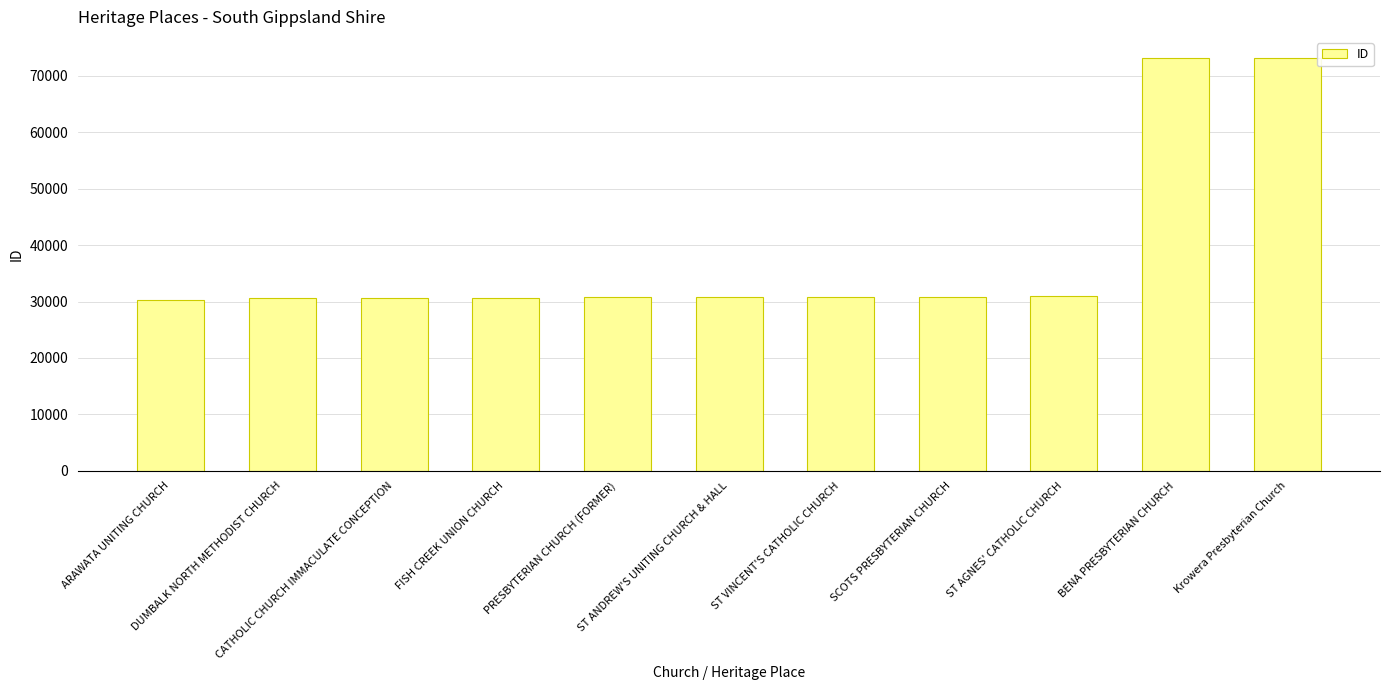

What is the value of the 9th bar from the left?

30997